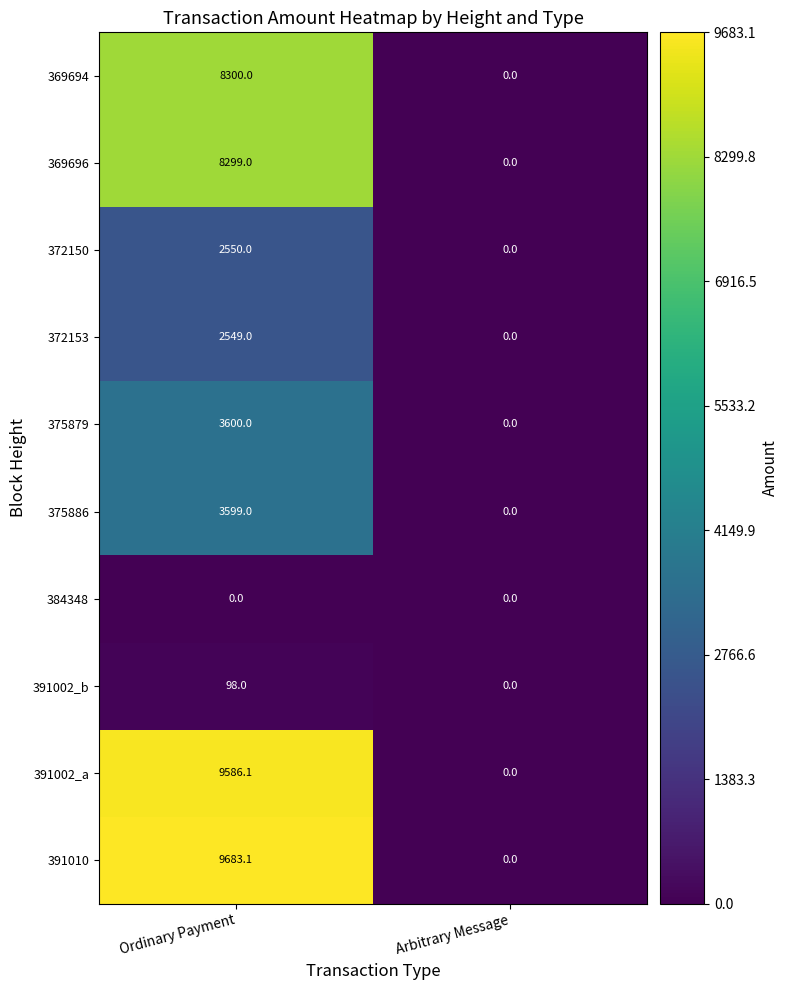

Which series has the largest range (max minus min)?

391010